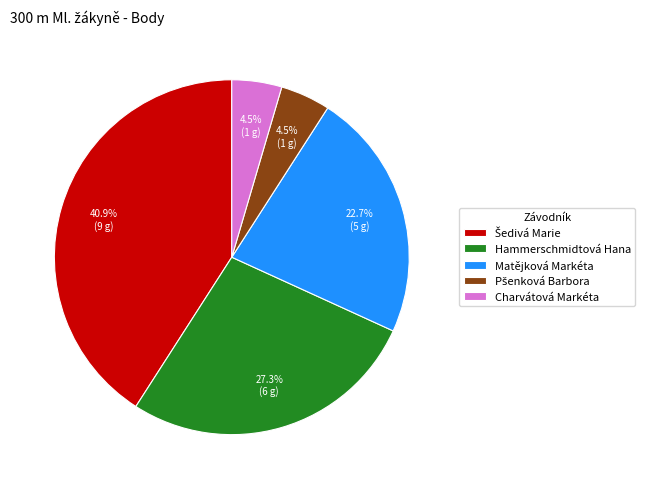

What portion of the pie excludes Hammerschmidtová Hana?

72.7%